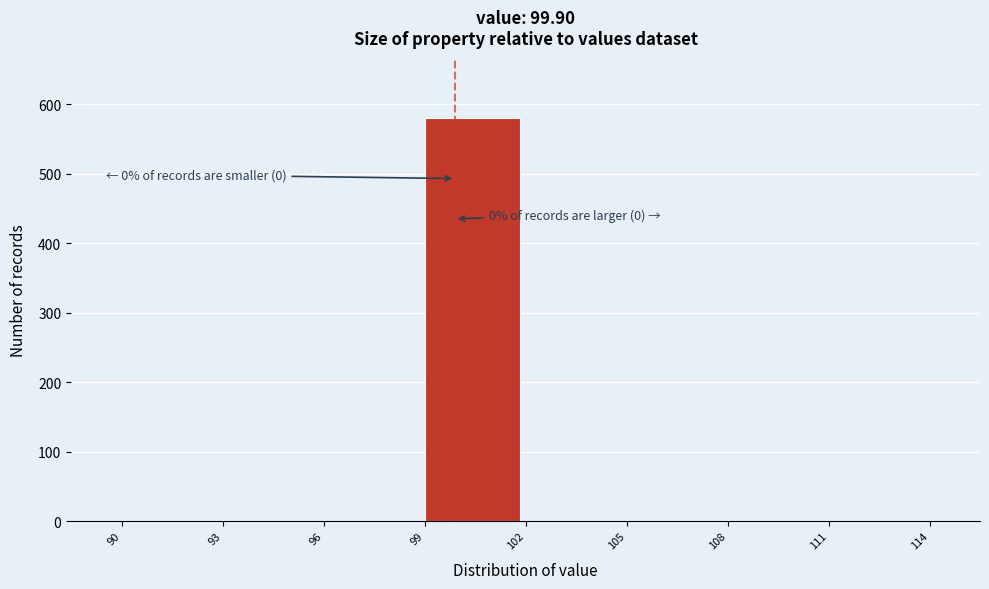

Which range on the x-axis has the tallest bar?

99 to 102